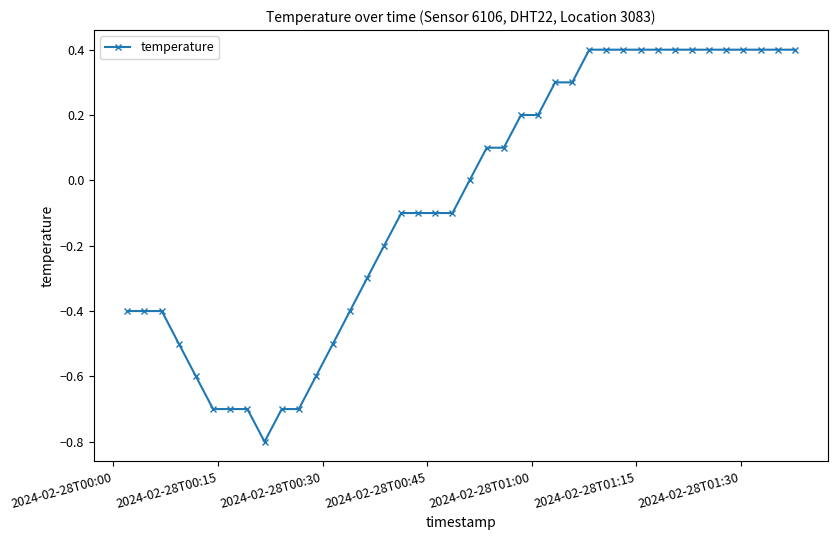

How many lines are shown in the chart?

1